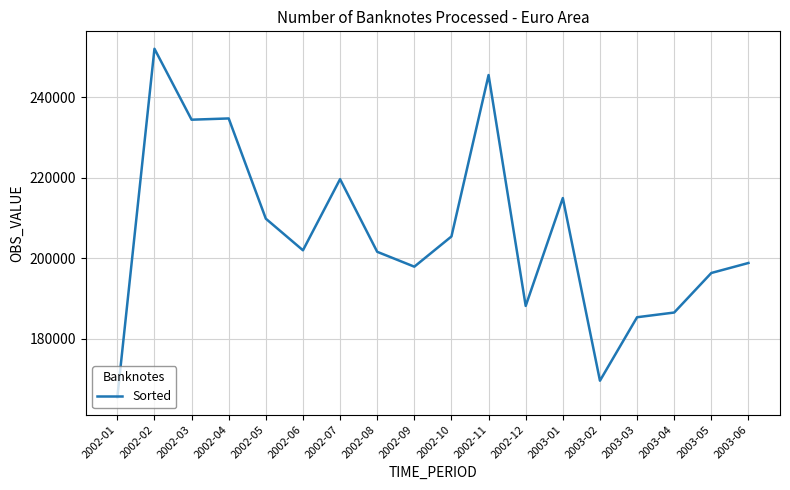

Which category has the highest value across all series?

2002-02